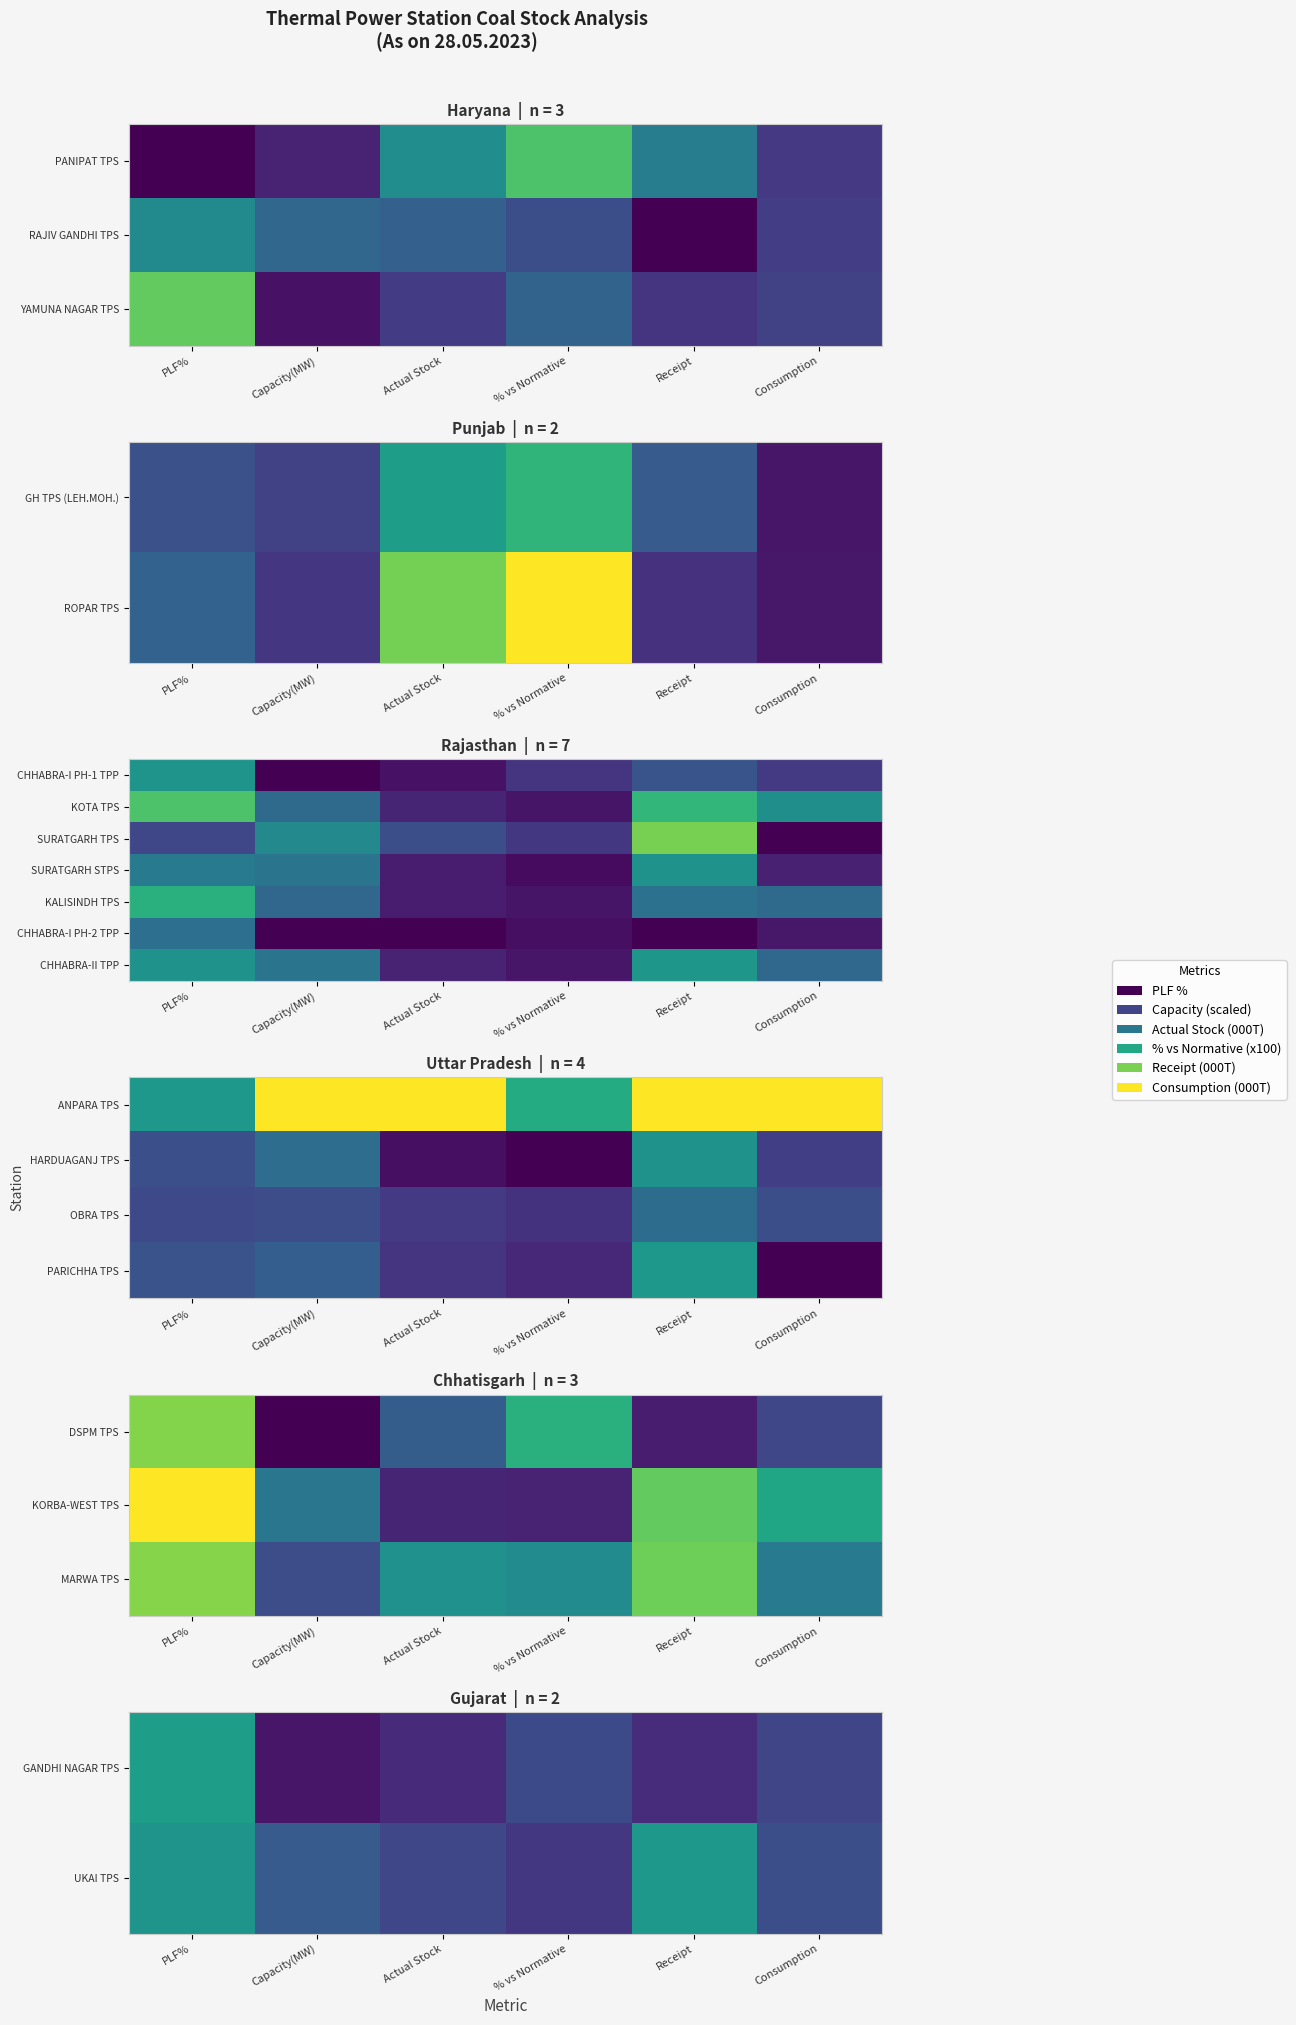

Which label corresponds to the smallest value in the chart?

Consumption